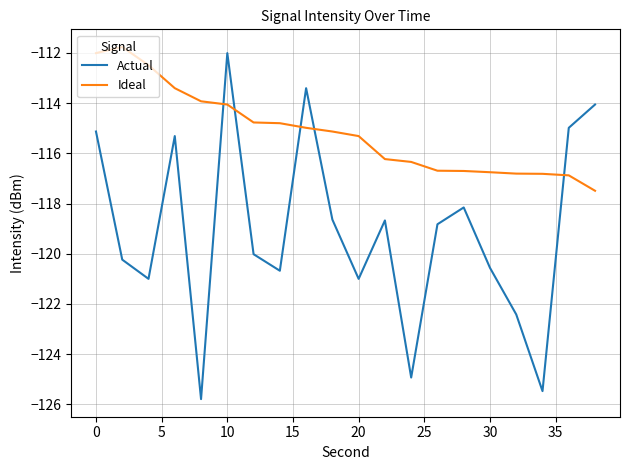

Which series has the largest total across all categories?

Ideal